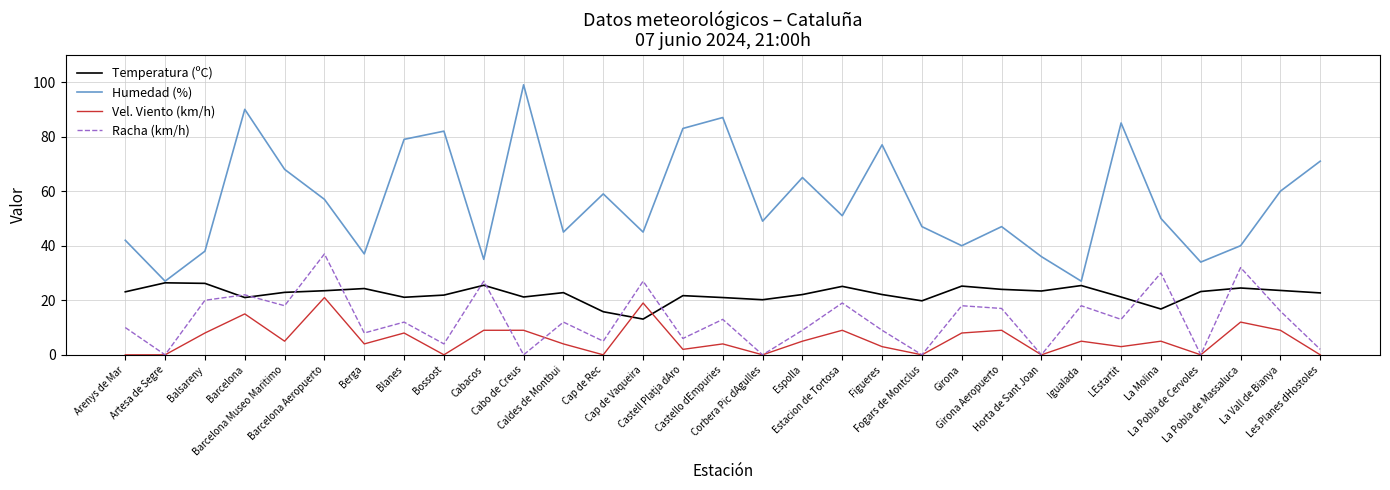

How many times do Racha (km/h) and Temperatura (ºC) cross each other?

12